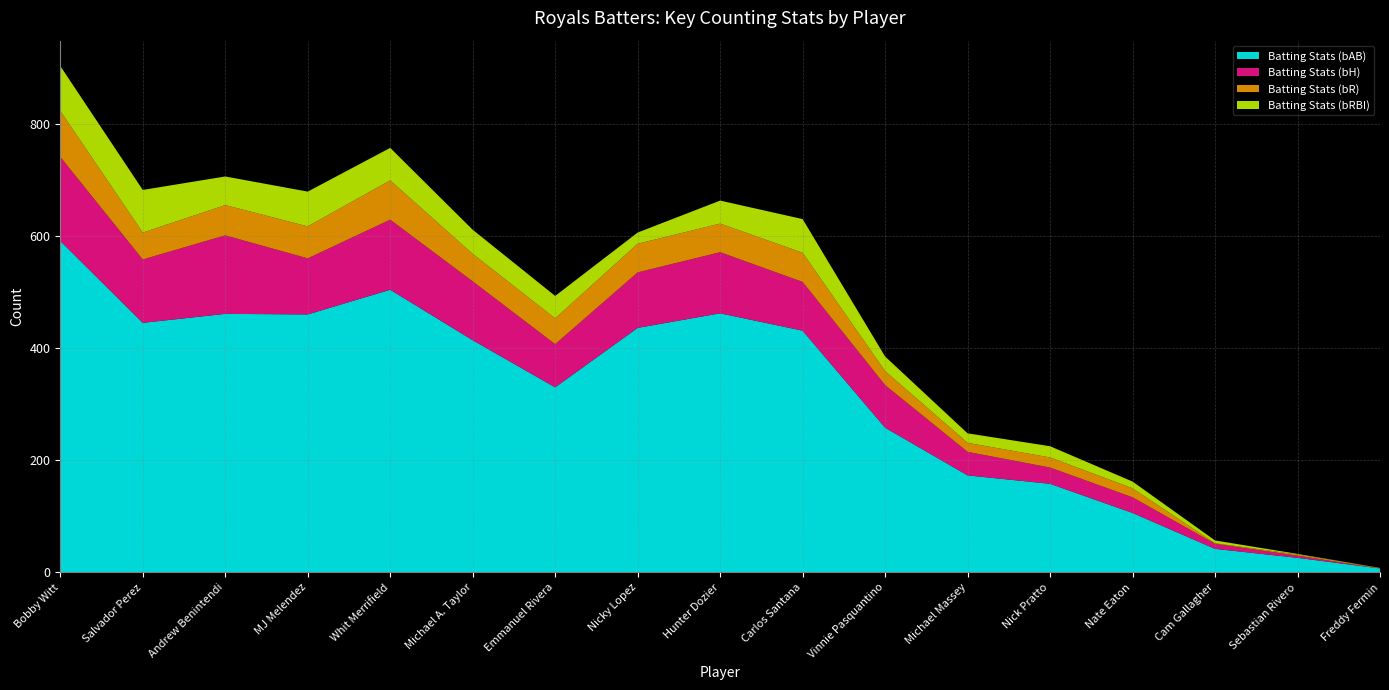

Reading left to right, list all the values displayed in this chart.

Batting Stats (bAB): Bobby Witt=591	Salvador Perez=445	Andrew Benintendi=461	MJ Melendez=460	Whit Merrifield=504	Michael A. Taylor=414	Emmanuel Rivera=330	Nicky Lopez=436	Hunter Dozier=462	Carlos Santana=431	Vinnie Pasquantino=258	Michael Massey=173	Nick Pratto=158	Nate Eaton=106	Cam Gallagher=42	Sebastian Rivero=26	Freddy Fermin=7
Batting Stats (bH): Bobby Witt=150	Salvador Perez=113	Andrew Benintendi=140	MJ Melendez=100	Whit Merrifield=125	Michael A. Taylor=105	Emmanuel Rivera=77	Nicky Lopez=99	Hunter Dozier=109	Carlos Santana=87	Vinnie Pasquantino=76	Michael Massey=42	Nick Pratto=29	Nate Eaton=28	Cam Gallagher=9	Sebastian Rivero=4	Freddy Fermin=0
Batting Stats (bR): Bobby Witt=82	Salvador Perez=48	Andrew Benintendi=54	MJ Melendez=57	Whit Merrifield=70	Michael A. Taylor=49	Emmanuel Rivera=46	Nicky Lopez=51	Hunter Dozier=51	Carlos Santana=52	Vinnie Pasquantino=25	Michael Massey=16	Nick Pratto=18	Nate Eaton=16	Cam Gallagher=1	Sebastian Rivero=2	Freddy Fermin=1
Batting Stats (bRBI): Bobby Witt=80	Salvador Perez=76	Andrew Benintendi=51	MJ Melendez=62	Whit Merrifield=58	Michael A. Taylor=43	Emmanuel Rivera=40	Nicky Lopez=20	Hunter Dozier=41	Carlos Santana=60	Vinnie Pasquantino=26	Michael Massey=17	Nick Pratto=20	Nate Eaton=12	Cam Gallagher=5	Sebastian Rivero=1	Freddy Fermin=0